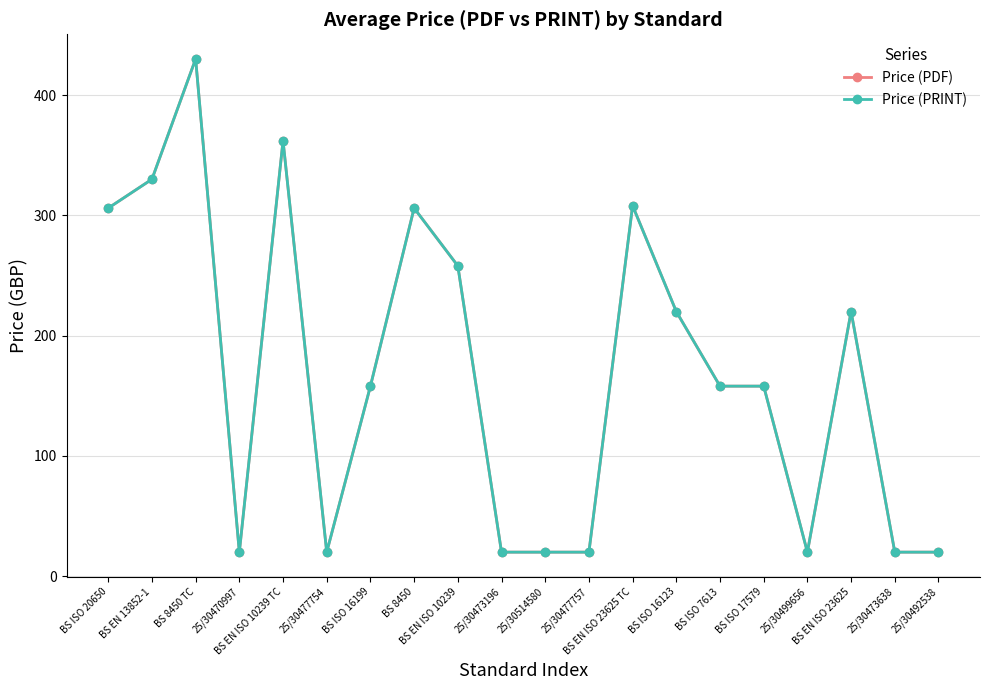

Does the chart have visible grid lines?

Yes